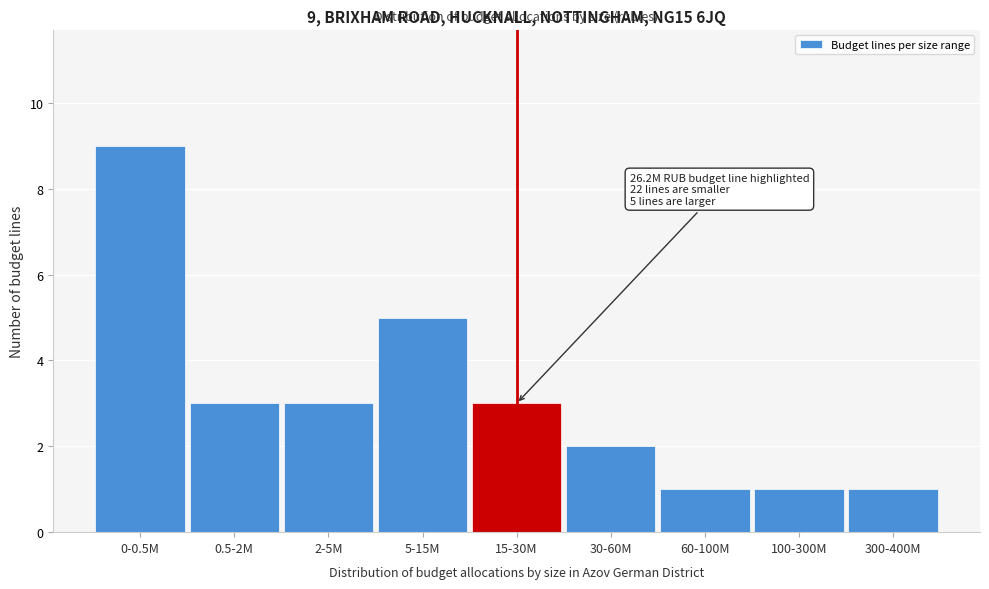

Reading right to left, extract all data points from this chart.

300-400M=1	100-300M=1	60-100M=1	30-60M=2	15-30M=3	5-15M=5	2-5M=3	0.5-2M=3	0-0.5M=9